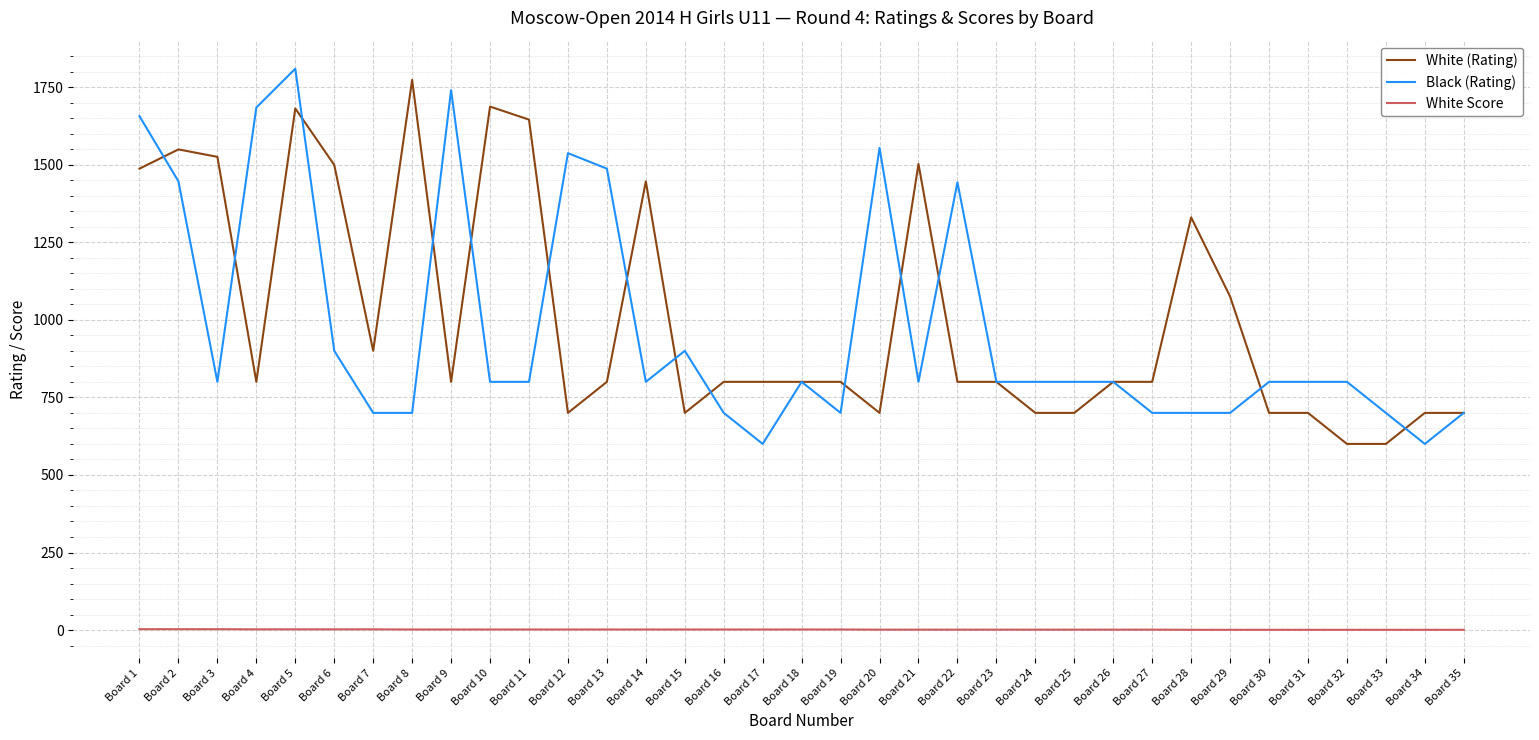

Between Board 24 and Board 28, which series saw the biggest shift?

White (Rating)